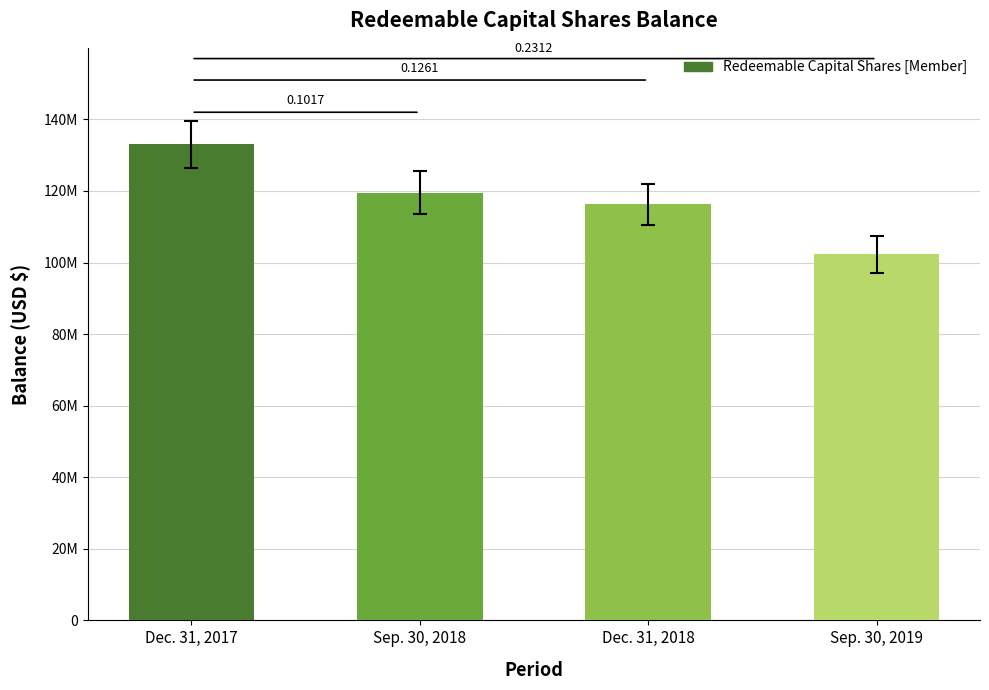

The chart shows a value of 133025963 at Dec. 31, 2017. True or false?

True